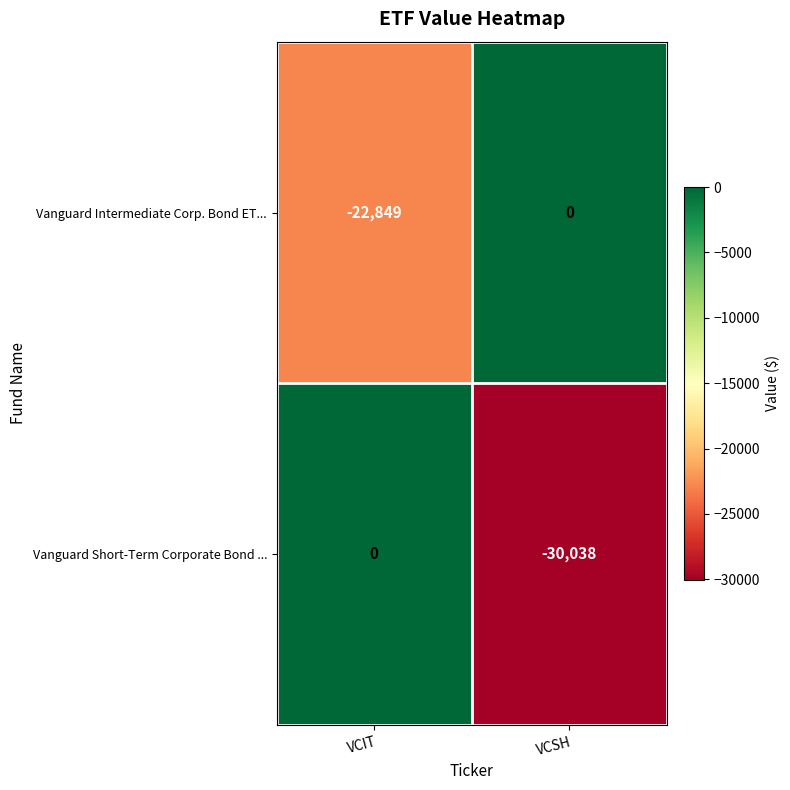

Which series has the largest total across all categories?

Vanguard Intermediate Corp. Bond ET...